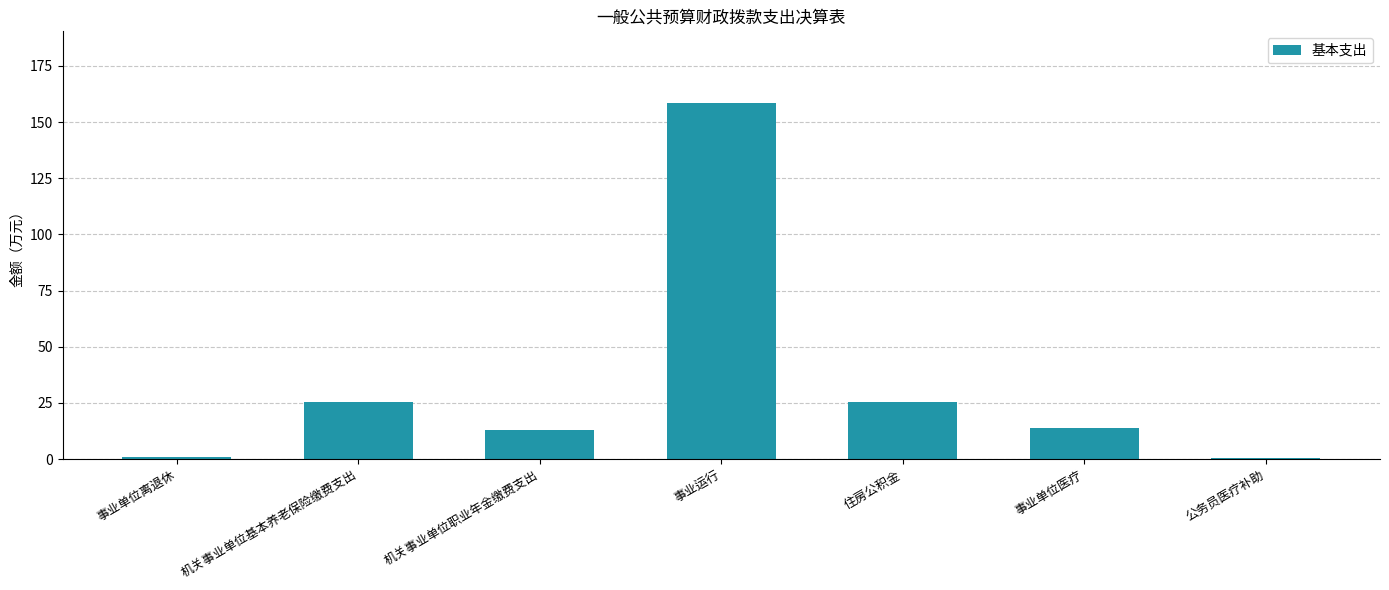

What is the label of the 5th bar from the right?

机关事业单位职业年金缴费支出